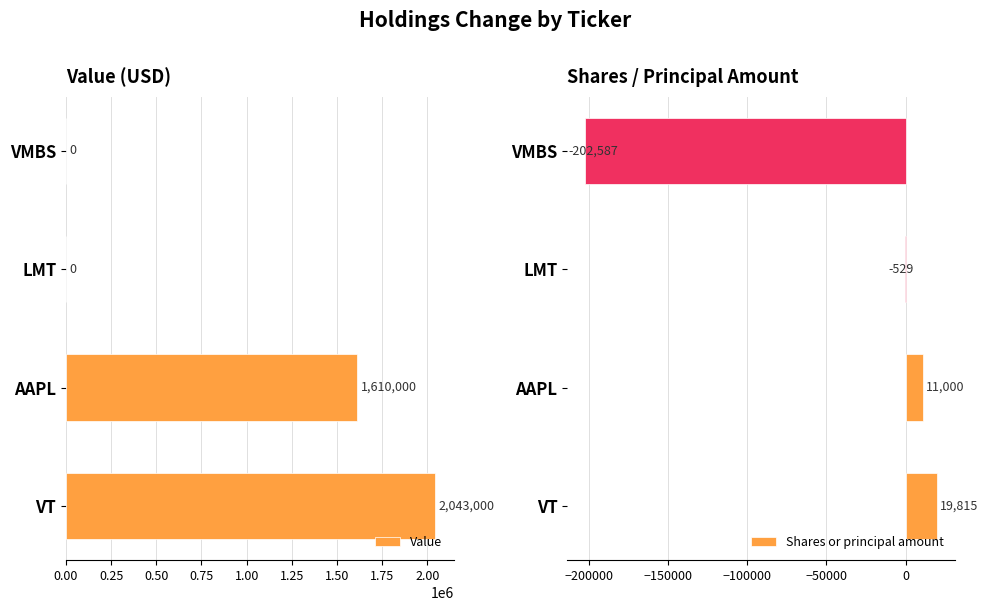

What is the difference between the maximum and minimum values in the Shares or principal amount series?

222402